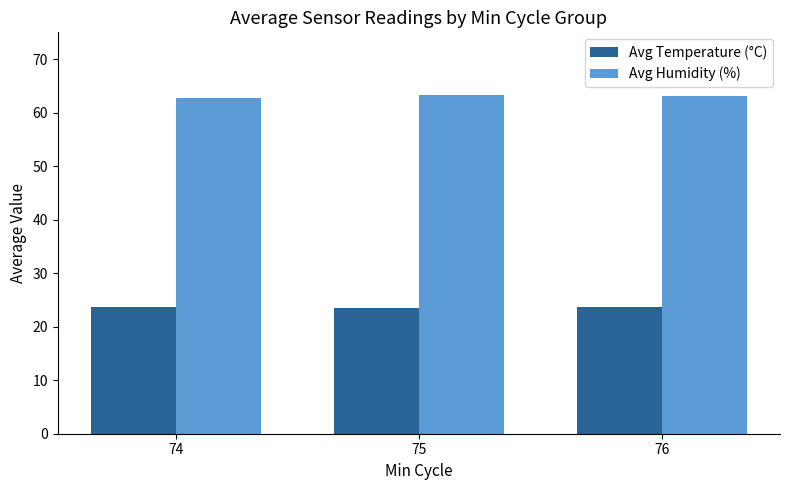

List the series in order of their peak value, lowest first.

Avg Temperature (°C), Avg Humidity (%)